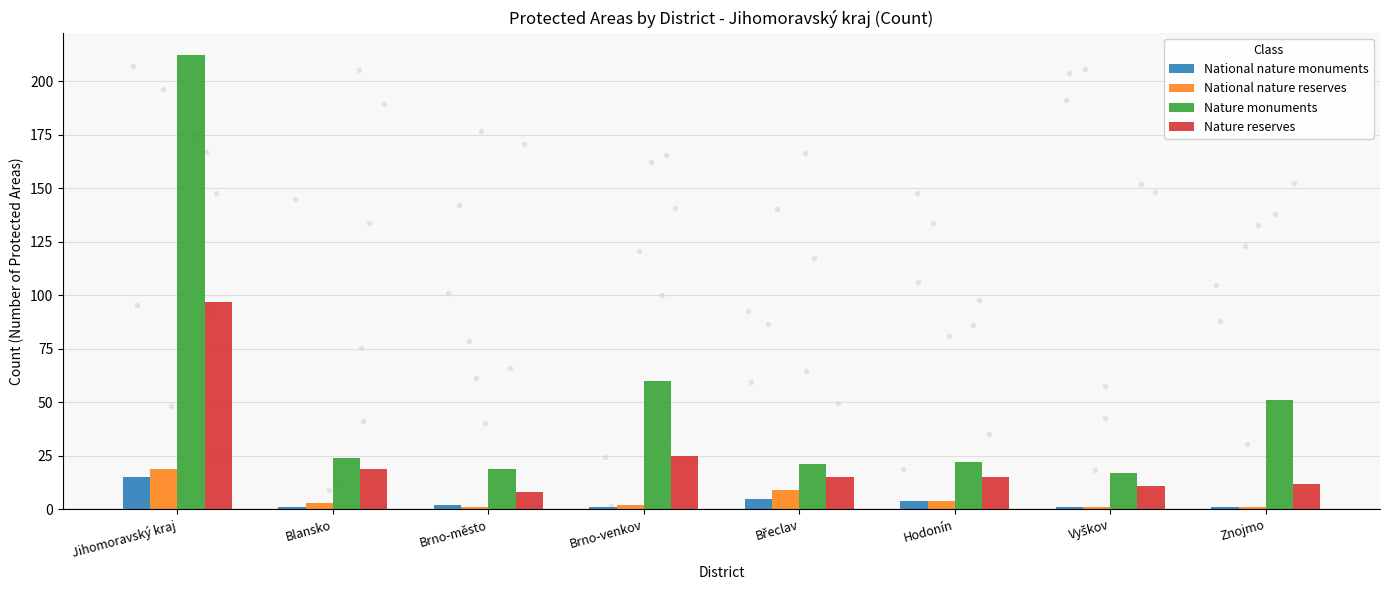

Is the value of Nature reserves at Vyškov greater than the value of National nature reserves at Brno-město?

Yes